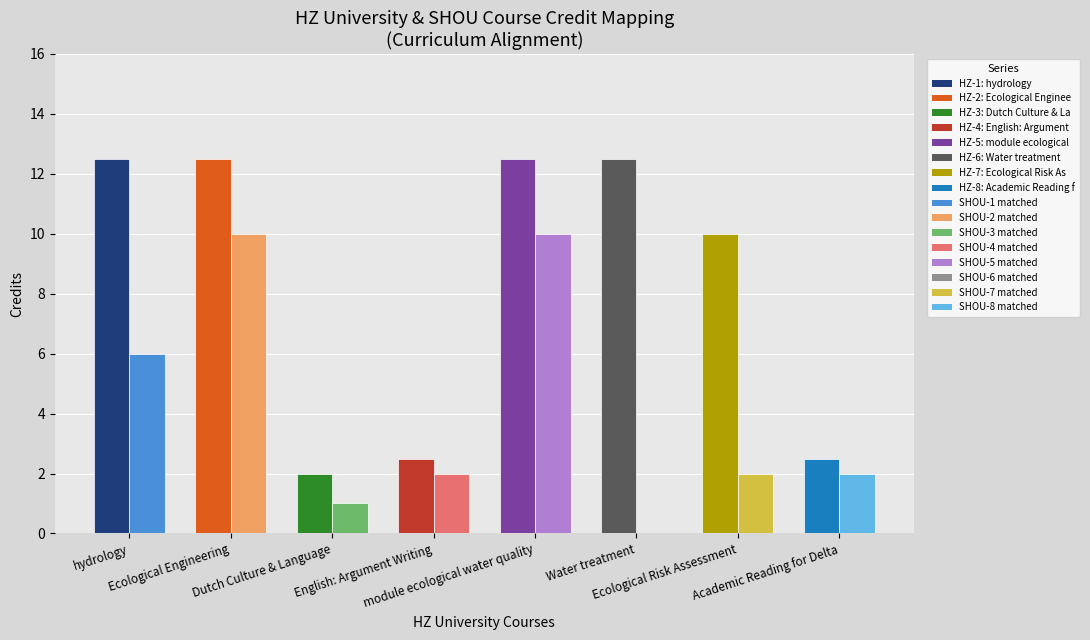

Count the number of categories in the chart.

8